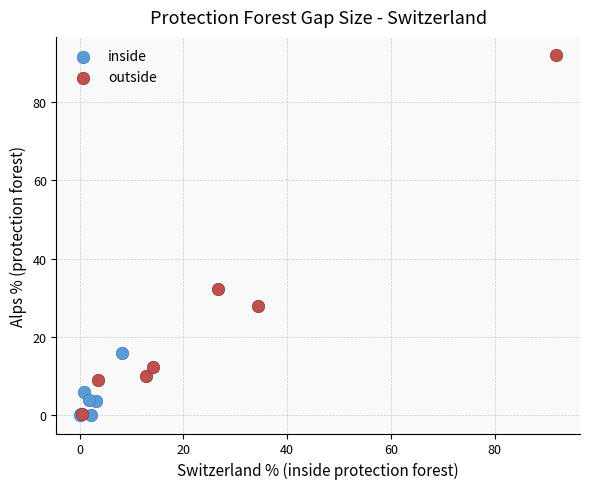

Which series has the widest spread of Y values?

outside